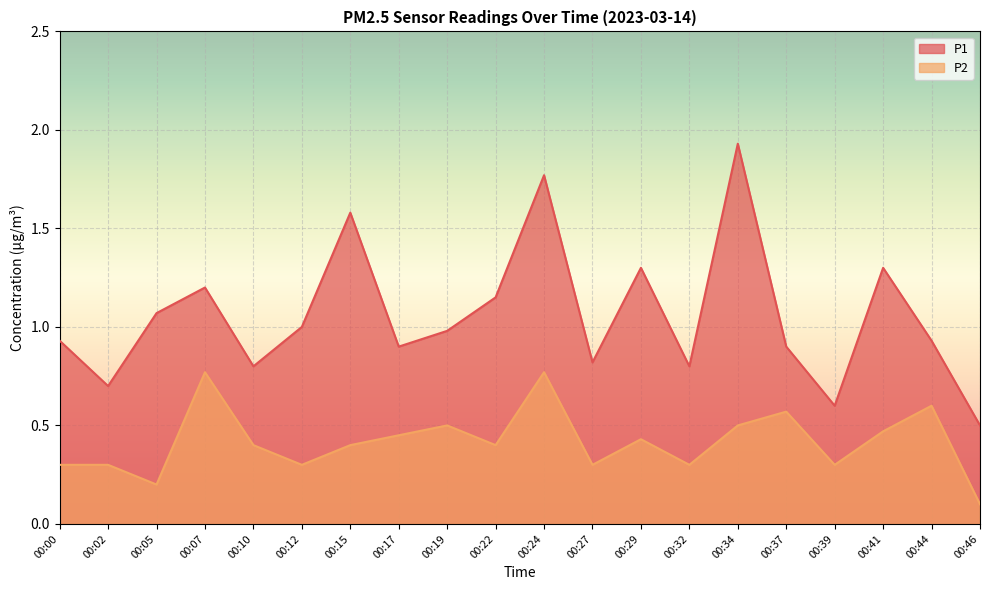

Reading left to right, transcribe all the data shown in this chart.

P1: 00:00=0.9	00:02=0.7	00:05=1.1	00:07=1.2	00:10=0.8	00:12=1.0	00:15=1.6	00:17=0.9	00:19=1.0	00:22=1.1	00:24=1.8	00:27=0.8	00:29=1.3	00:32=0.8	00:34=1.9	00:37=0.9	00:39=0.6	00:41=1.3	00:44=0.9	00:46=0.5
P2: 00:00=0.3	00:02=0.3	00:05=0.2	00:07=0.8	00:10=0.4	00:12=0.3	00:15=0.4	00:17=0.5	00:19=0.5	00:22=0.4	00:24=0.8	00:27=0.3	00:29=0.4	00:32=0.3	00:34=0.5	00:37=0.6	00:39=0.3	00:41=0.5	00:44=0.6	00:46=0.1